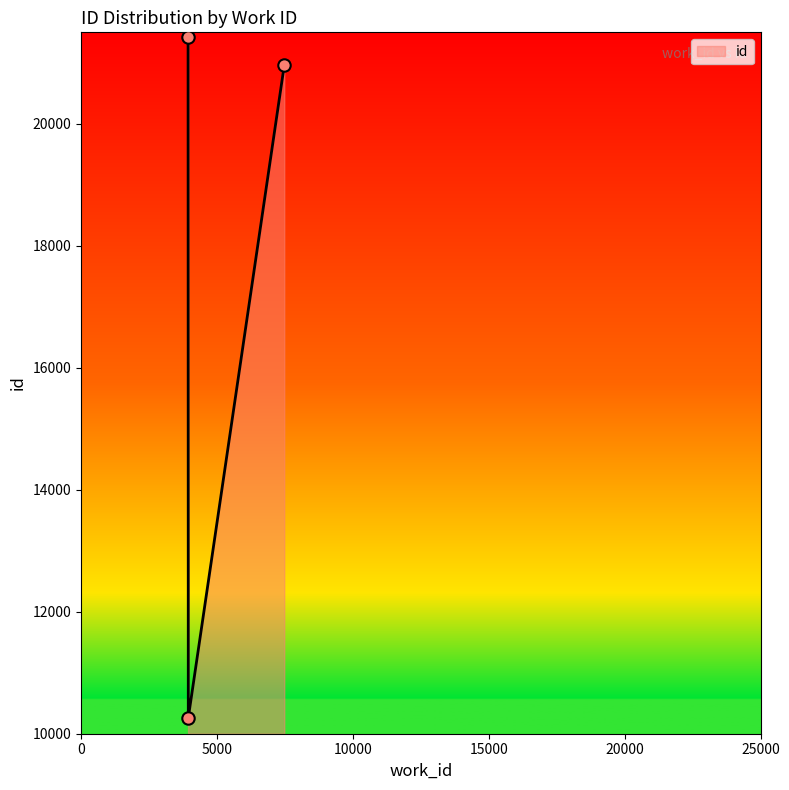

What is the average value?

17547